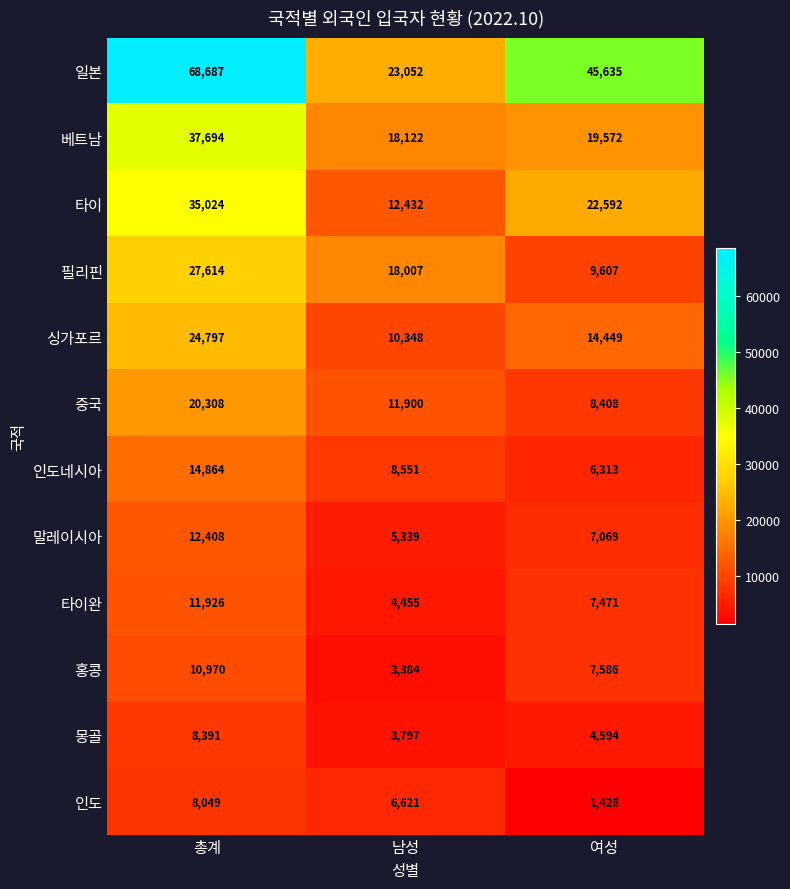

At which label does 일본 first exceed 45635?

총계